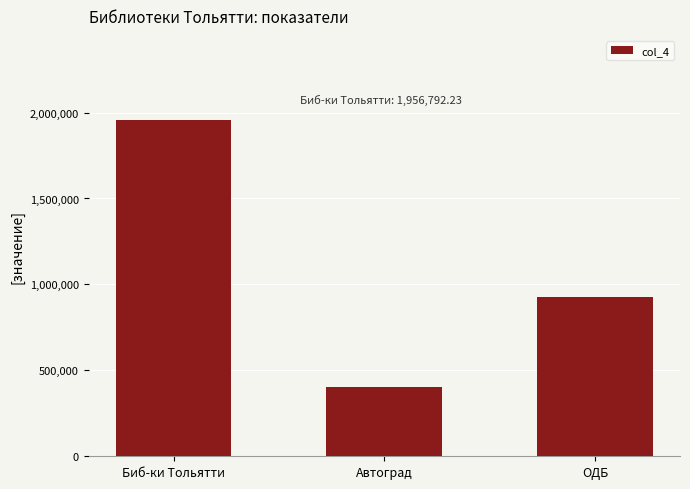

Rank the categories by value from highest to lowest.

Биб-ки Тольятти, ОДБ, Автоград